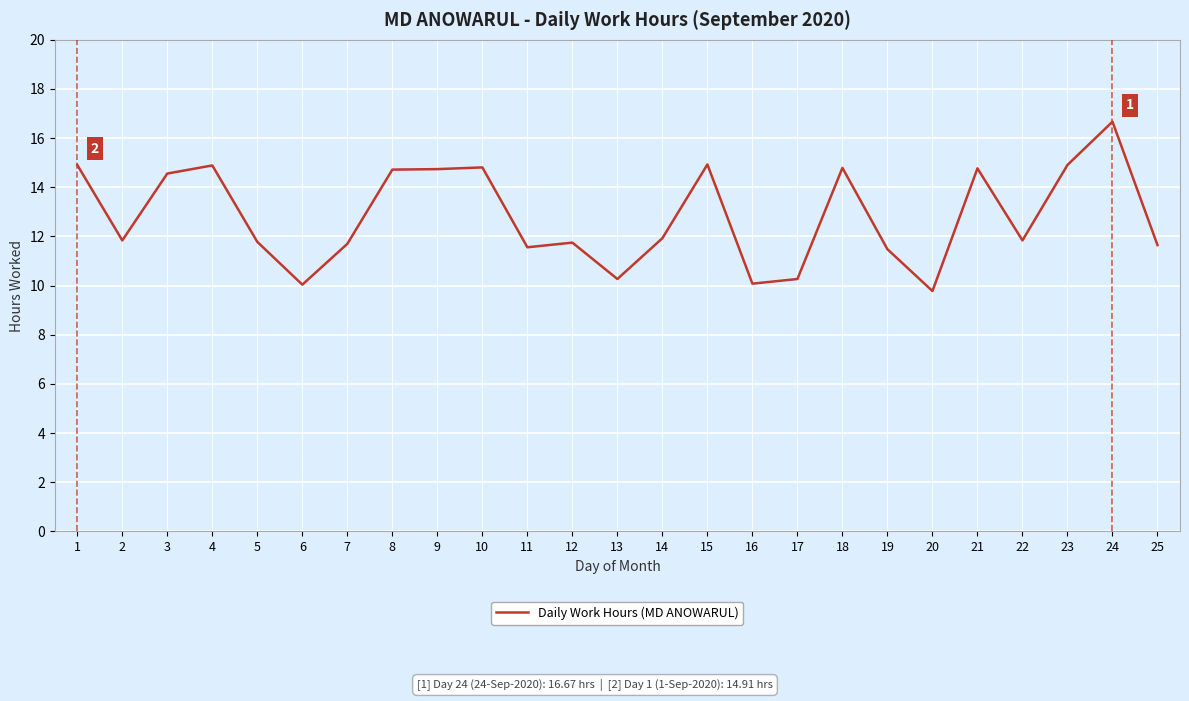

How many lines are shown in the chart?

1